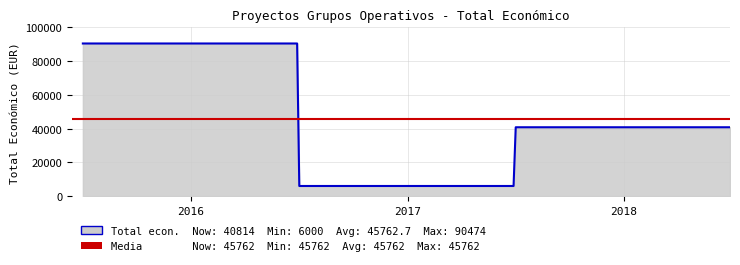

What is the minimum value shown in the chart?

6000